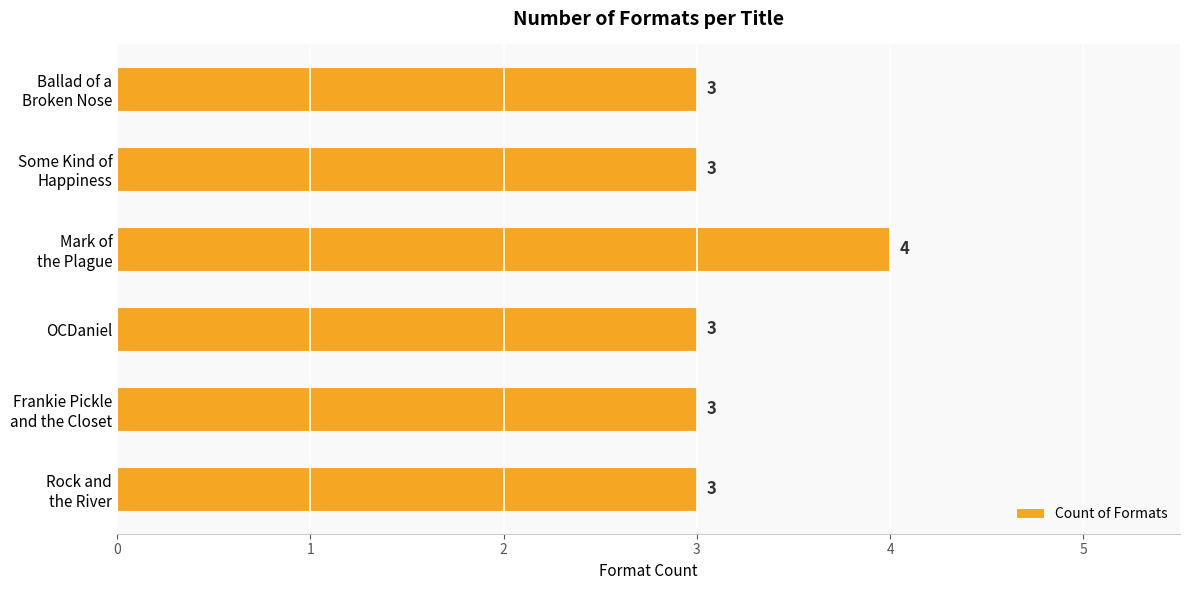

What is the sum of all values?

19